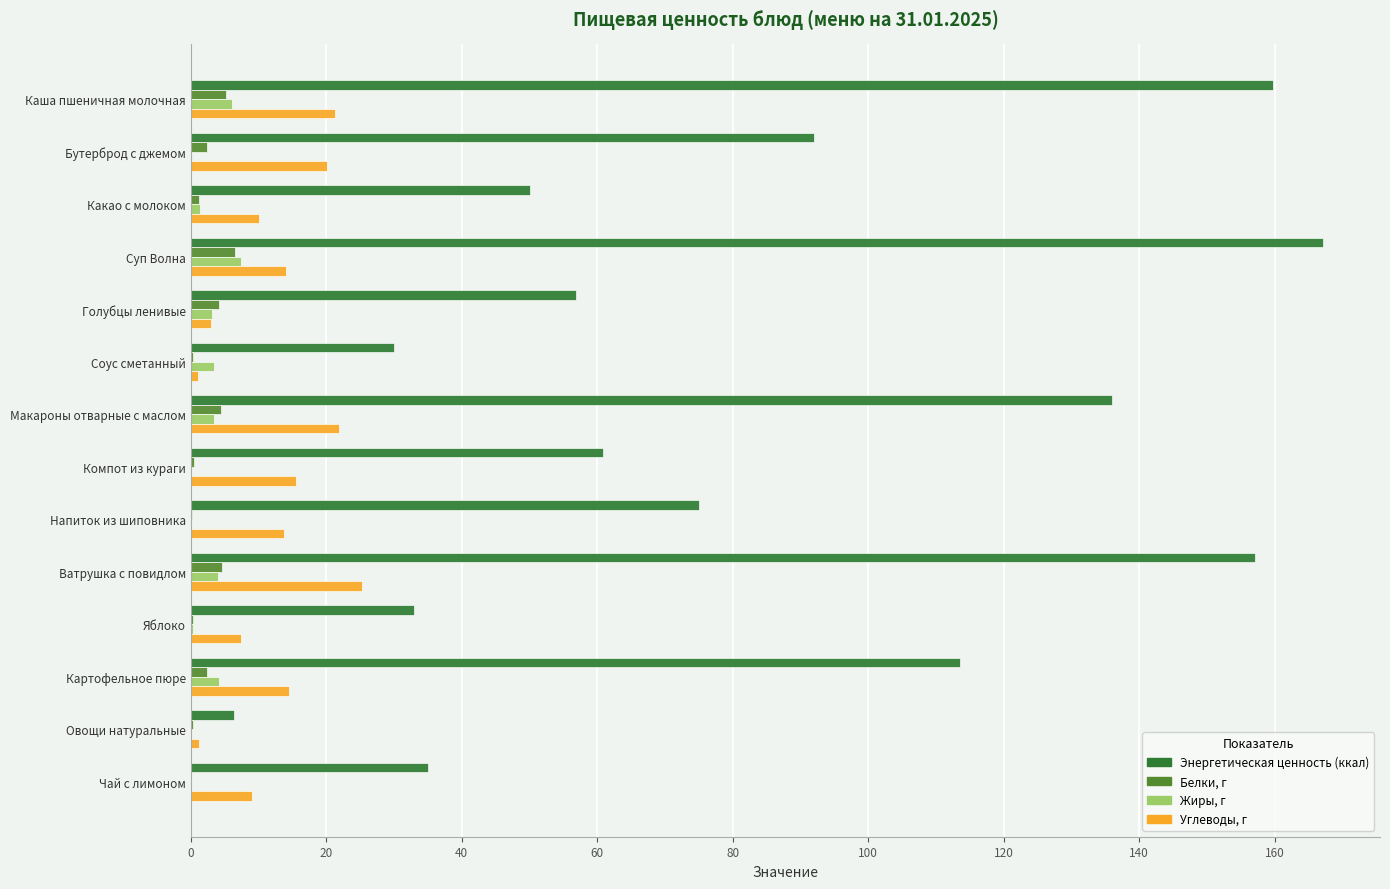

Which series has the largest total across all categories?

Энергетическая ценность (ккал)